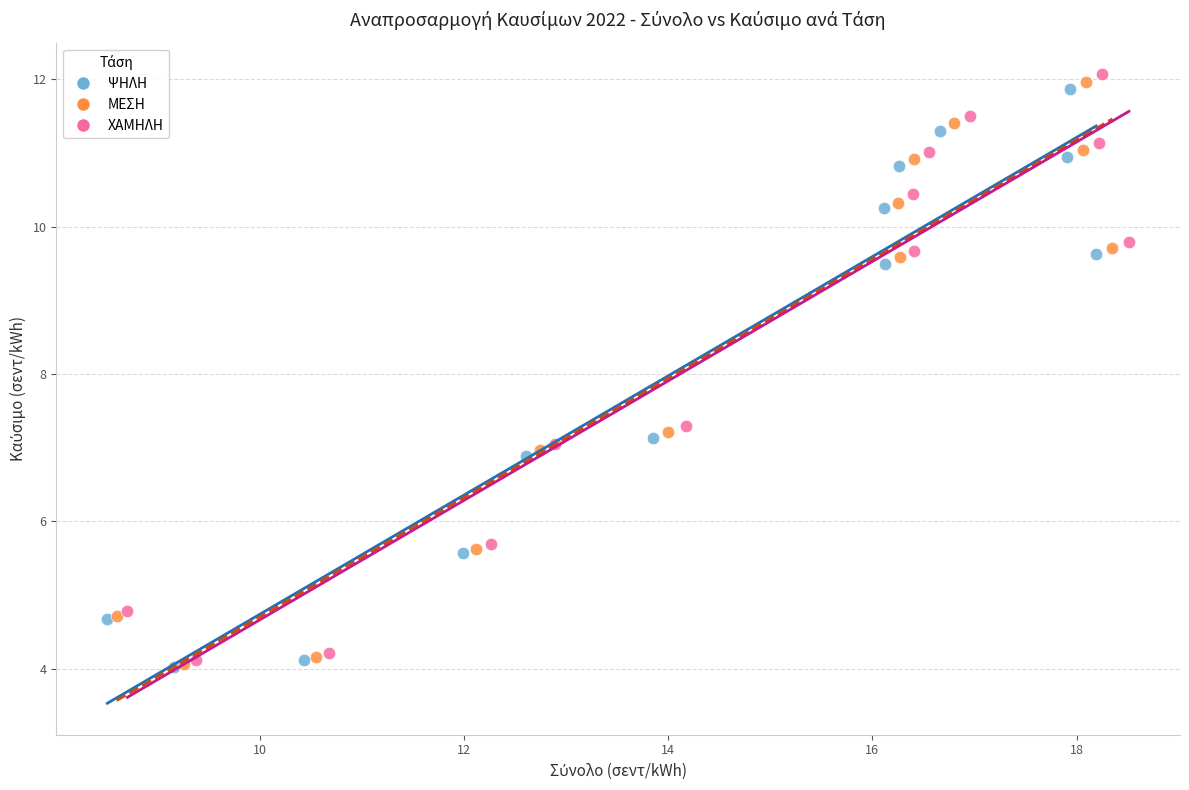

What are all the series names shown in the legend?

ΨΗΛΗ, ΜΕΣΗ, ΧΑΜΗΛΗ